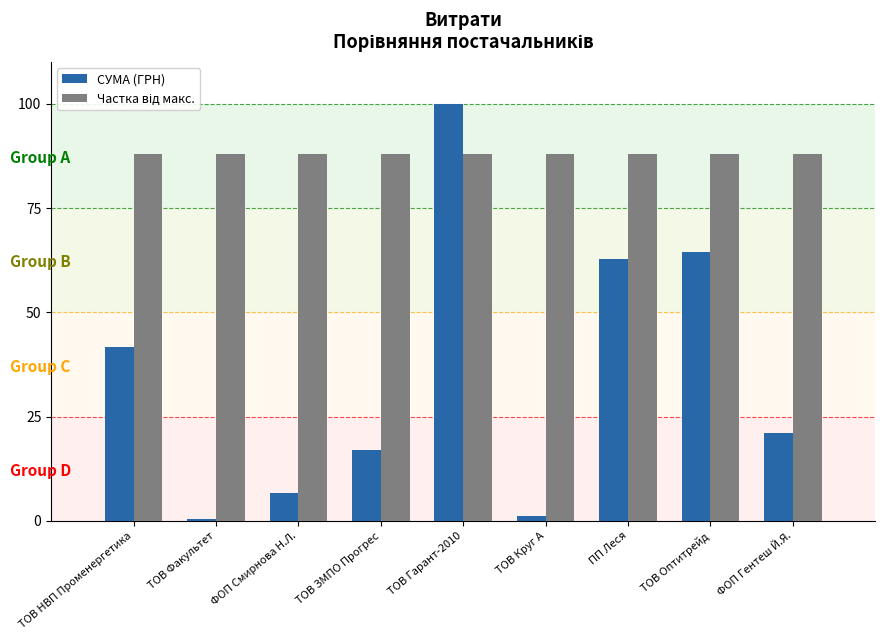

The СУМА (ГРН) series shows 62.8 at ПП Леся. True or false?

True